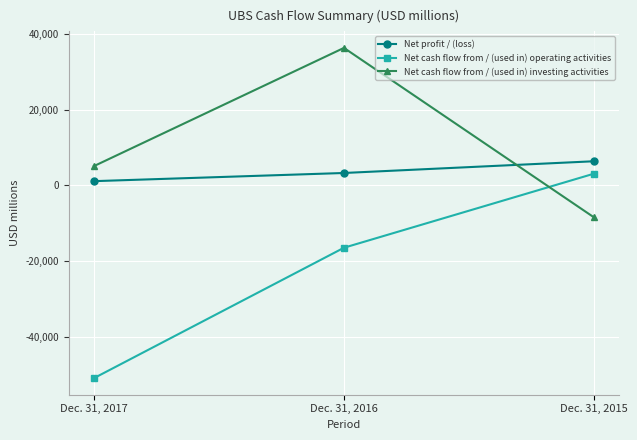

Does the chart have visible grid lines?

Yes